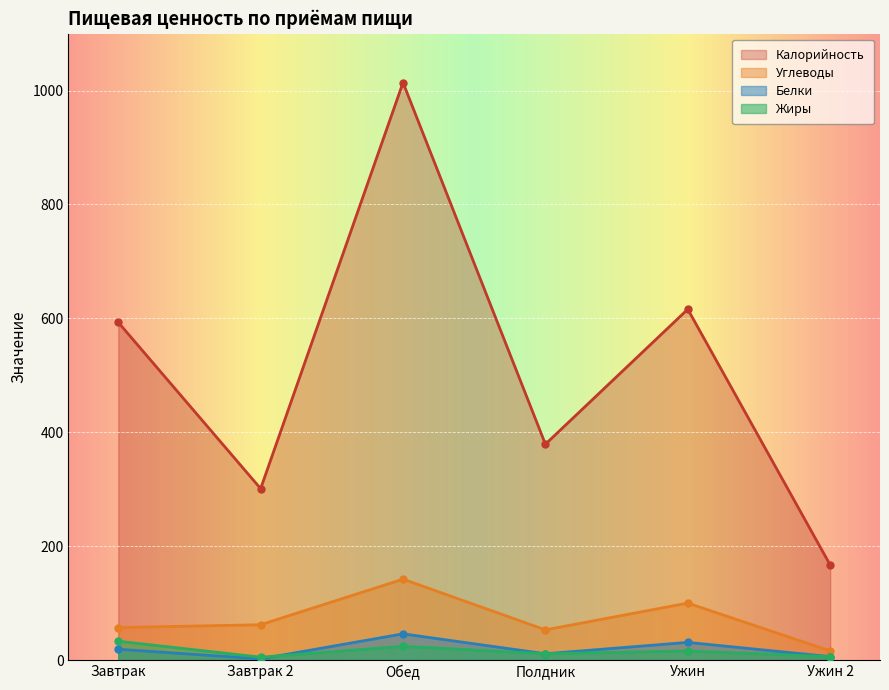

True or false: Жиры and Калорийность cross at least once.

False